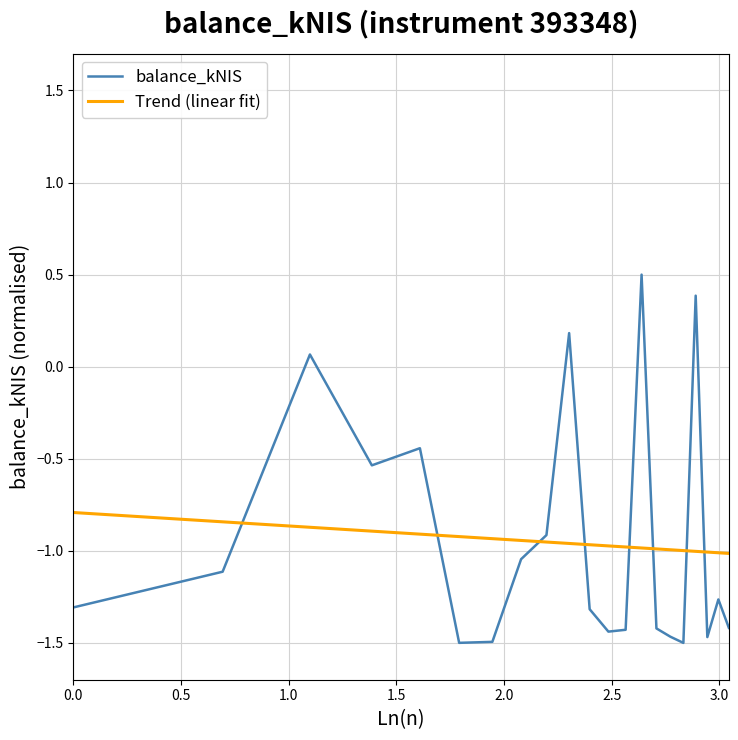

Does the chart display data point markers on the line(s)?

No